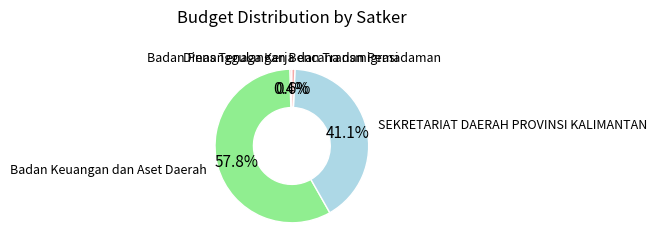

Between Badan Keuangan dan Aset Daerah and Dinas Tenaga Kerja dan Transmigrasi, which is larger?

Badan Keuangan dan Aset Daerah